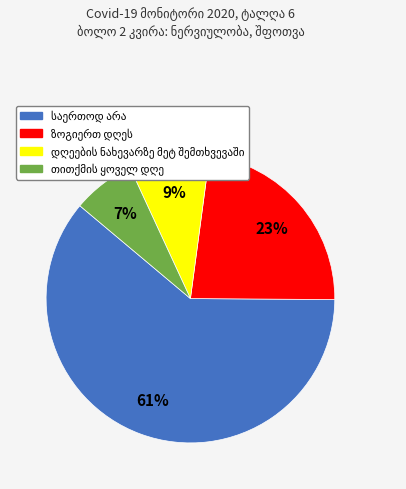

To the nearest percent, what is the average slice percentage?

25%